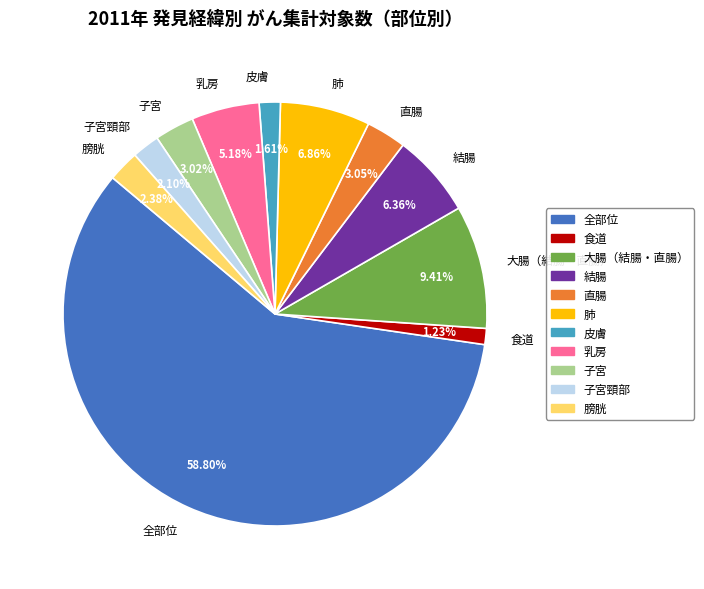

True or false: 全部位 accounts for 59% of the total.

True